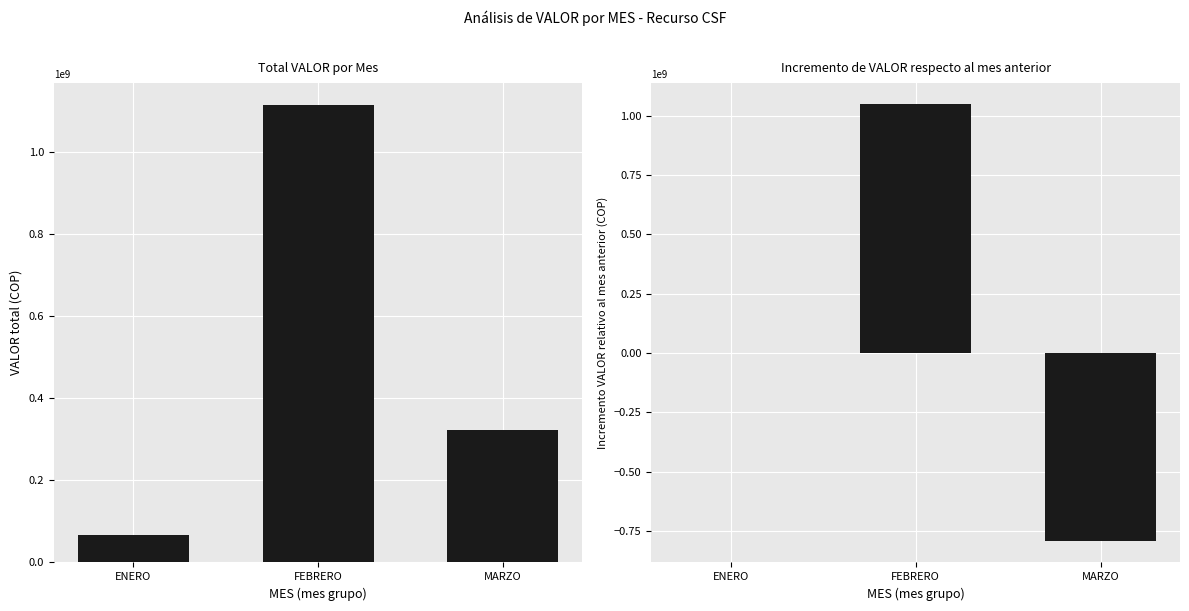

What position from the right is ENERO?

3